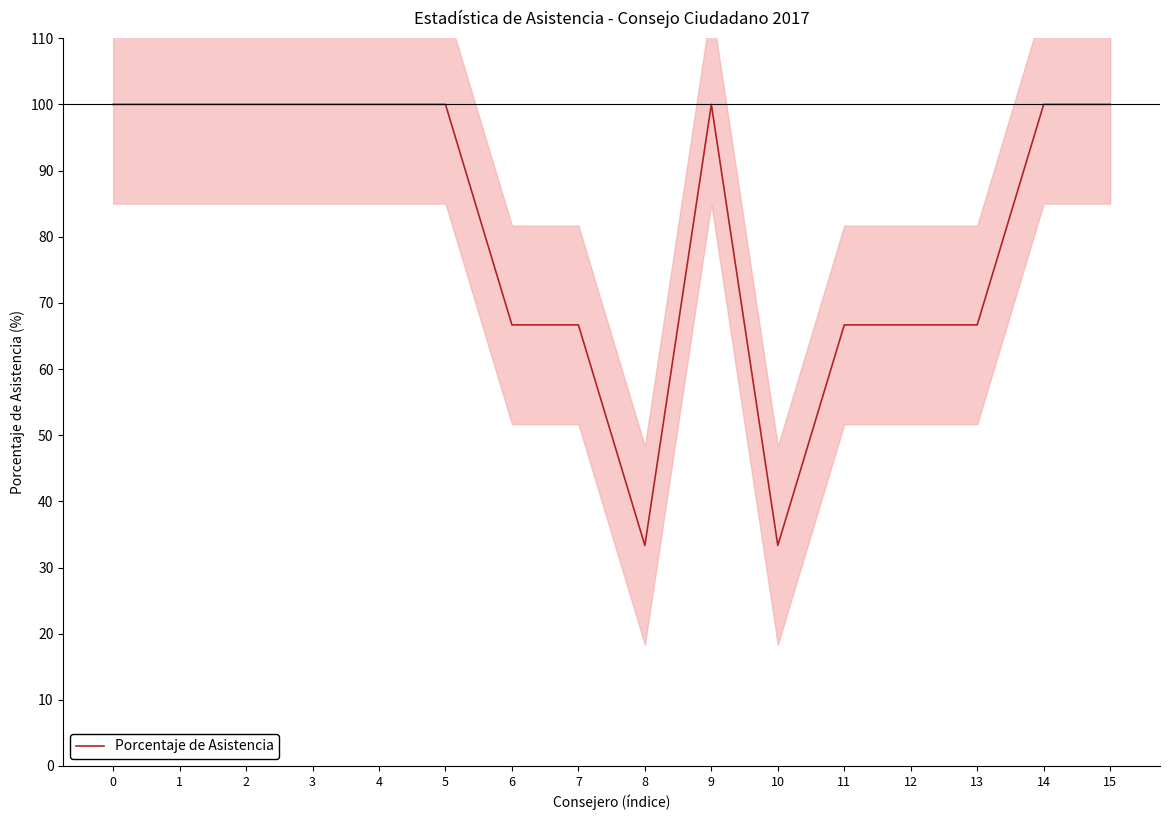

Does the chart display data point markers on the line(s)?

No